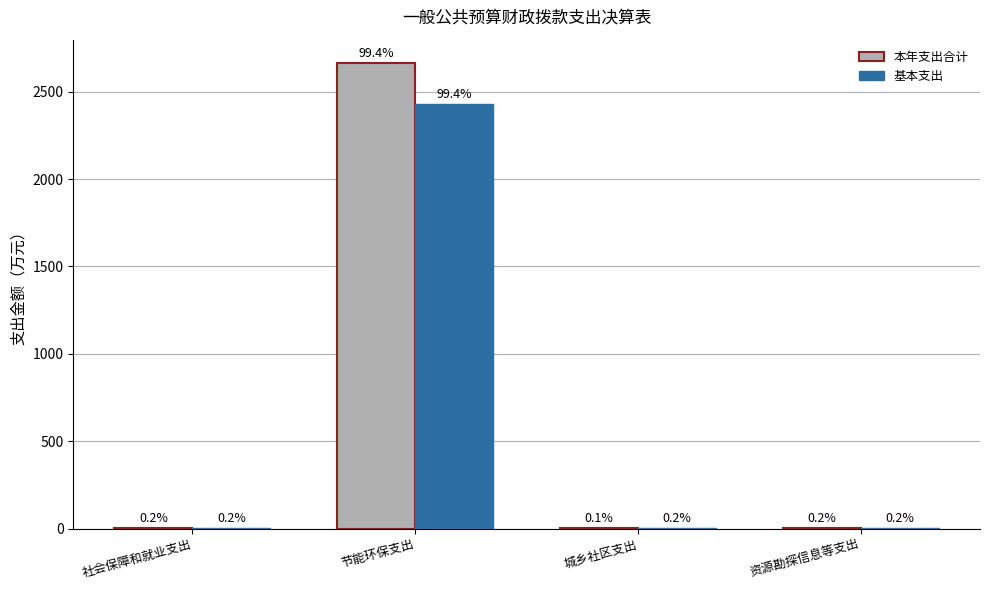

Which category has the lowest value across all series?

城乡社区支出